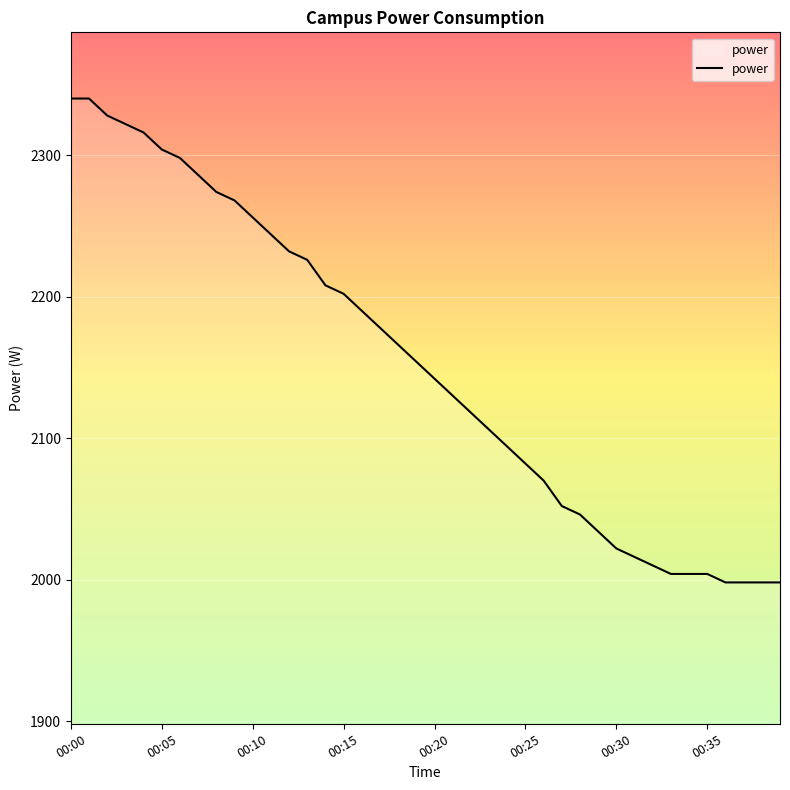

What is the maximum value shown in the chart?

2340